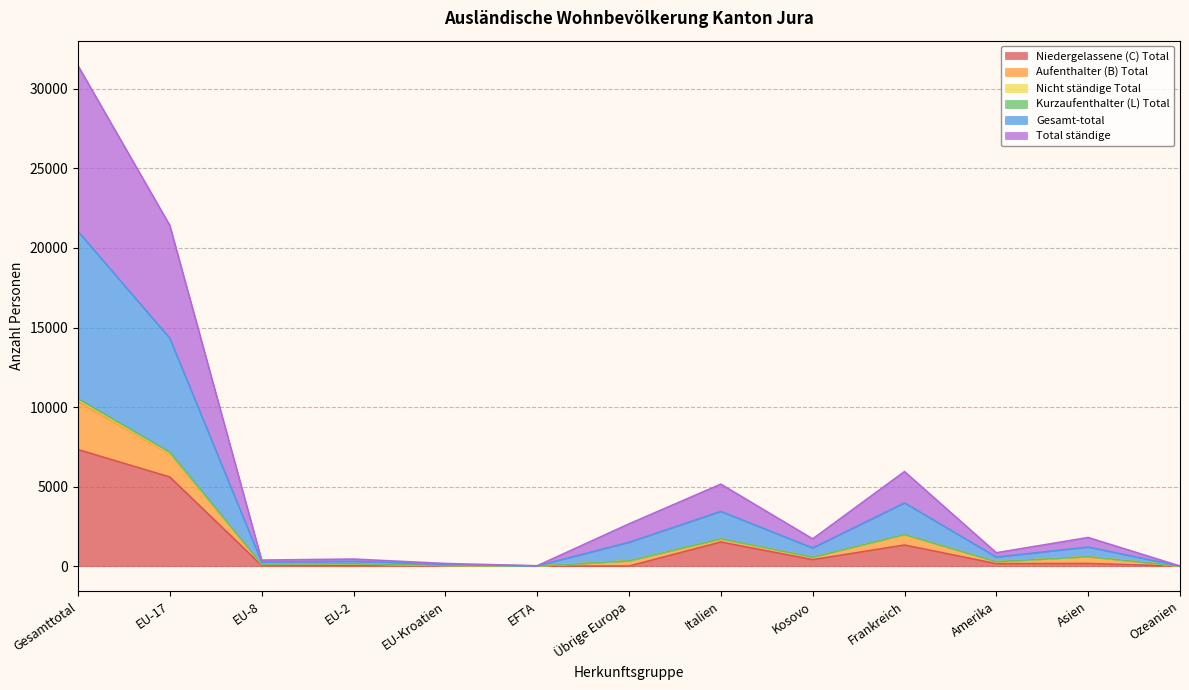

At which category is the sum across all series the highest?

Gesamttotal